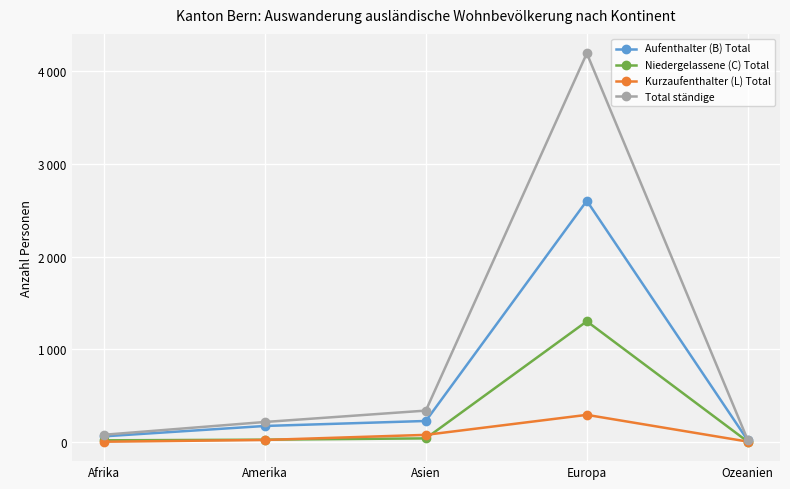

Rank the series by their average value, from highest to lowest.

Total ständige, Aufenthalter (B) Total, Niedergelassene (C) Total, Kurzaufenthalter (L) Total